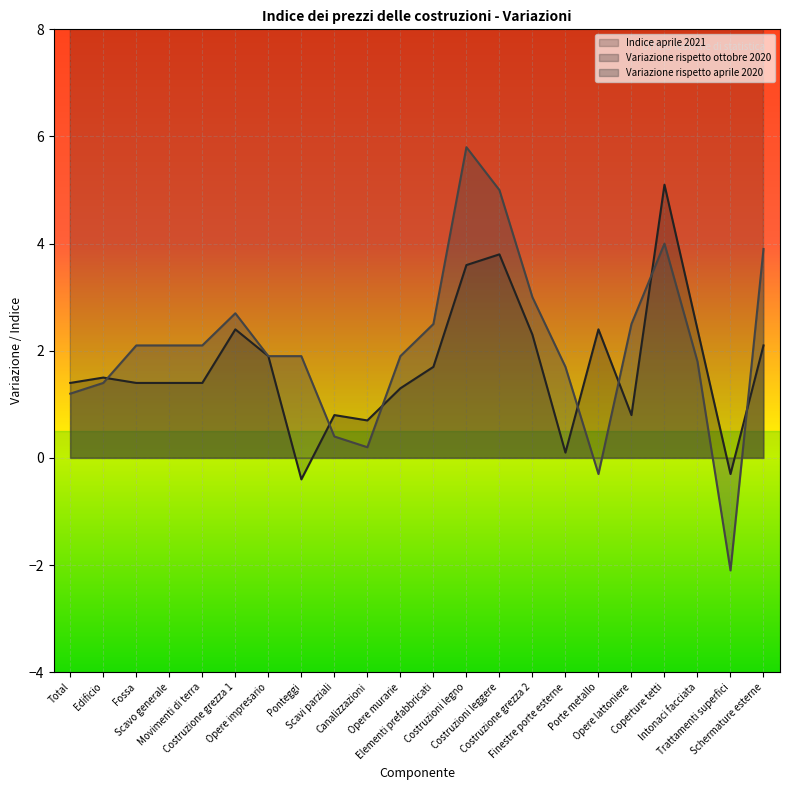

How many negative values does the Variazione rispetto aprile 2020 series have?

2